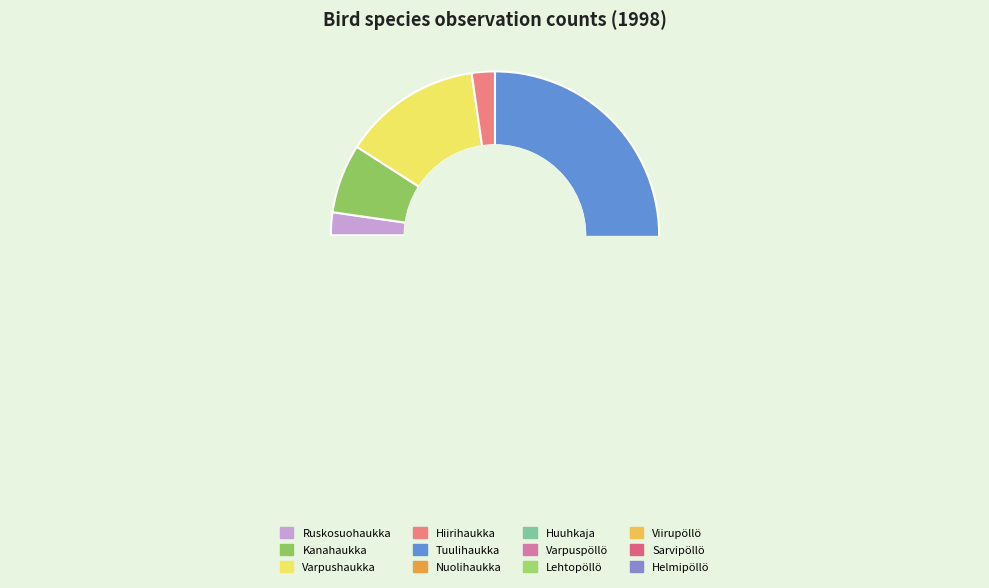

Is it true that Tuulihaukka is 36% of the pie?

False